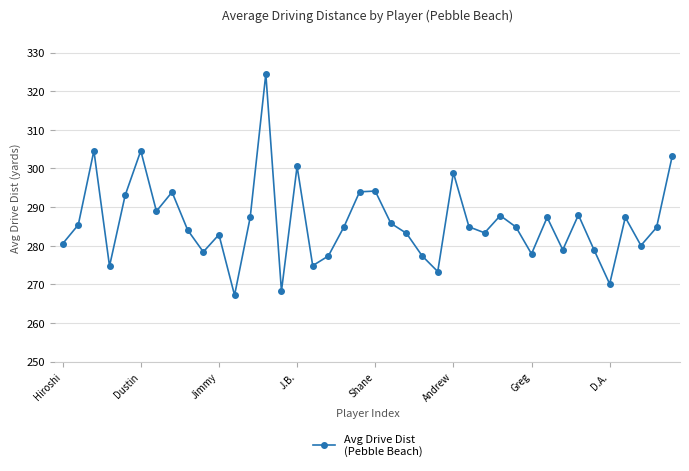

What is the average value?

286.0